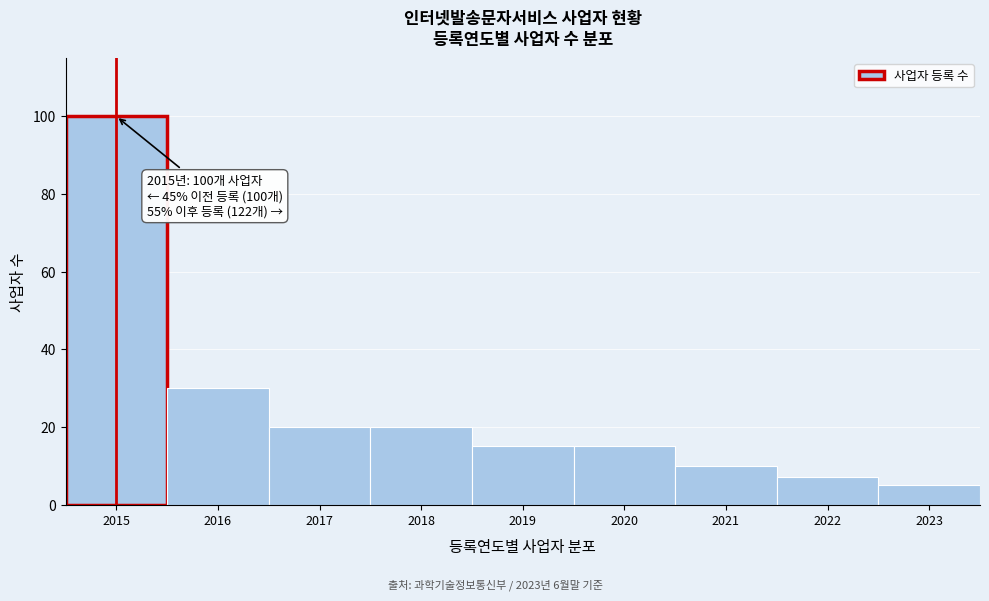

Reading left to right, list all the values displayed in this chart.

2015=100	2016=30	2017=20	2018=20	2019=15	2020=15	2021=10	2022=7	2023=5